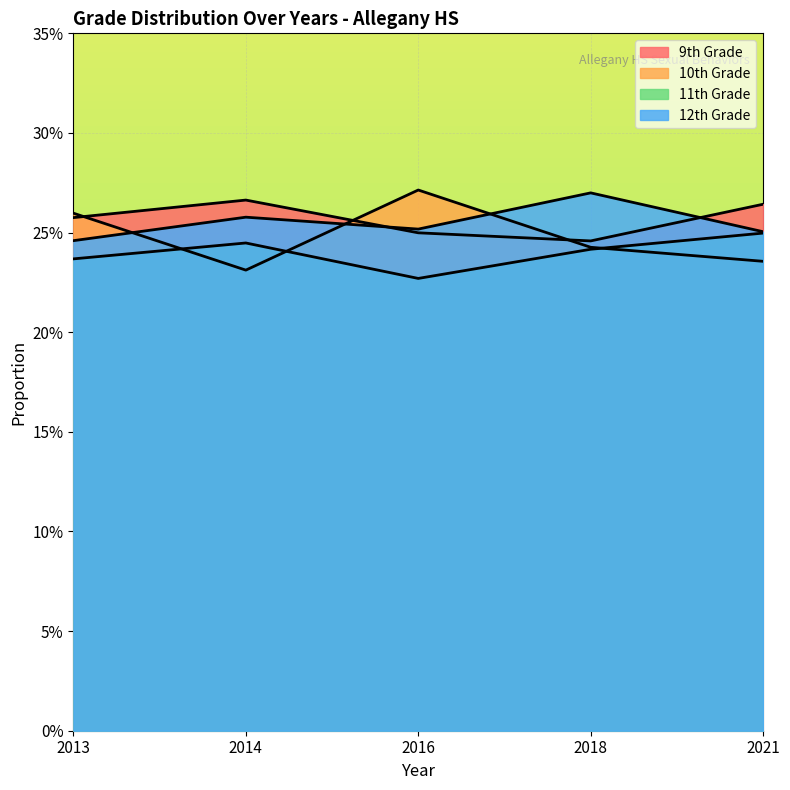

Reading left to right, list all the values displayed in this chart.

9th Grade: 0.3	0.3	0.2	0.2	0.3
10th Grade: 0.3	0.2	0.3	0.2	0.2
11th Grade: 0.2	0.2	0.2	0.2	0.2
12th Grade: 0.2	0.3	0.3	0.3	0.3